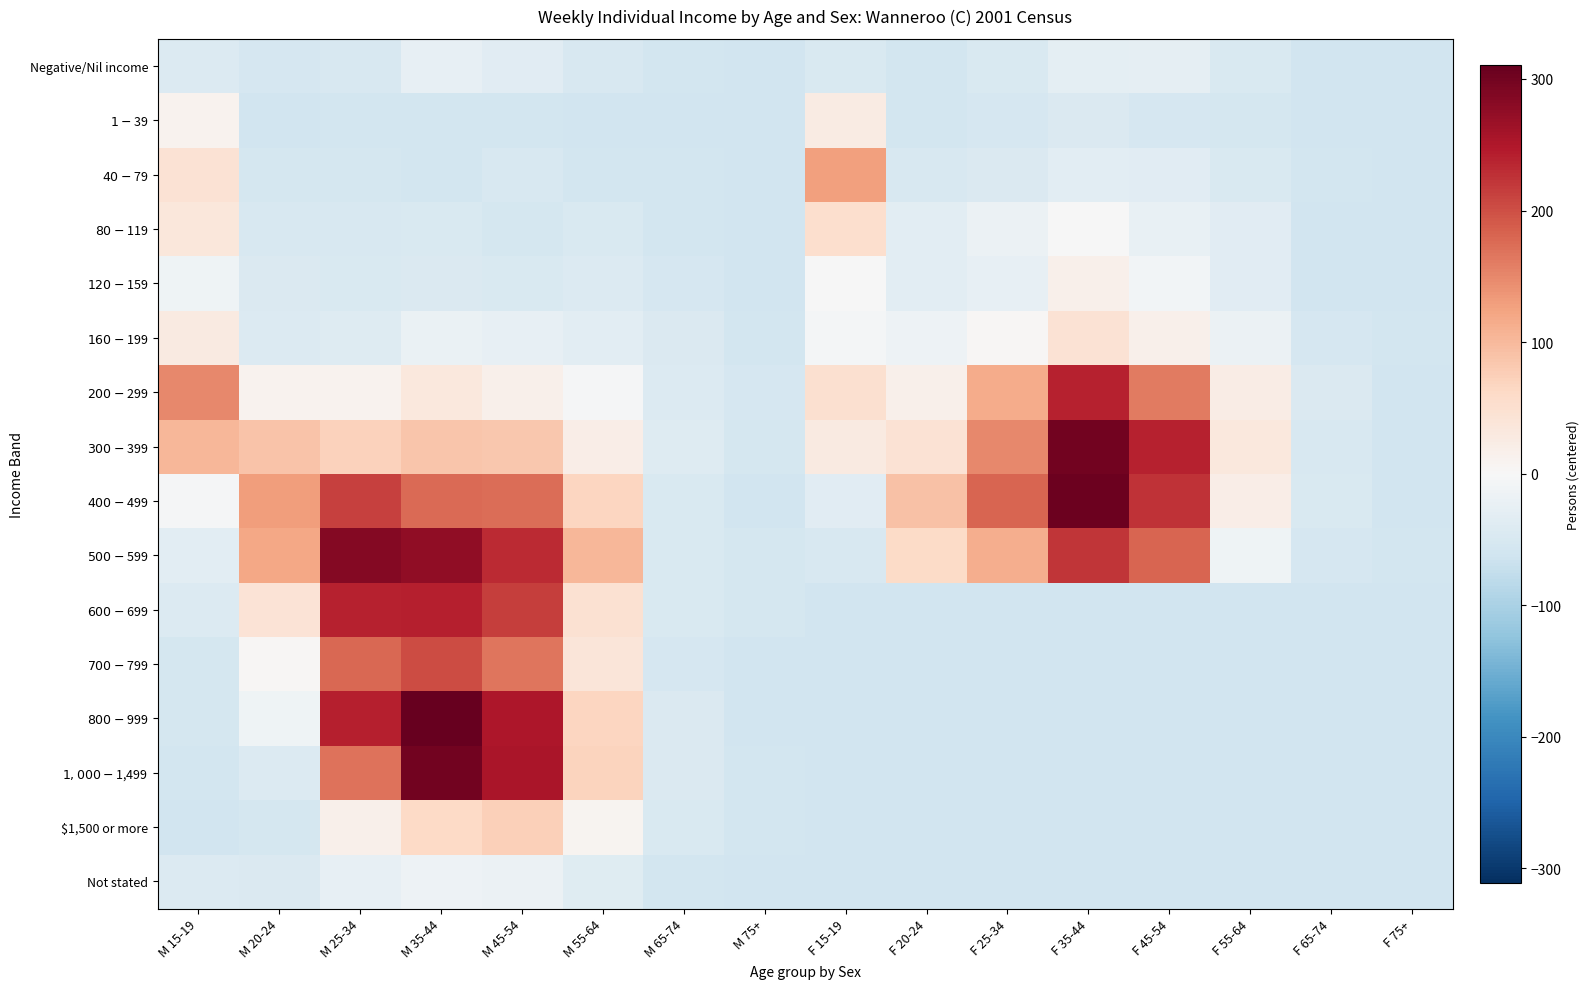

Reading left to right, list all the values displayed in this chart.

Negative/Nil income: M 15-19=-41.3	M 20-24=-52.3	M 25-34=-50.3	M 35-44=-25.3	M 45-54=-34.3	M 55-64=-49.3	M 65-74=-56.3	M 75+=-59.3	F 15-19=-47.3	F 20-24=-56.3	F 25-34=-47.3	F 35-44=-30.3	F 45-54=-28.3	F 55-64=-48.3	F 65-74=-59.3	F 75+=-59.3
$1-$39: M 15-19=9.7	M 20-24=-59.3	M 25-34=-56.3	M 35-44=-56.3	M 45-54=-56.3	M 55-64=-59.3	M 65-74=-59.3	M 75+=-59.3	F 15-19=24.7	F 20-24=-56.3	F 25-34=-53.3	F 35-44=-45.3	F 45-54=-53.3	F 55-64=-55.3	F 65-74=-59.3	F 75+=-59.3
$40-$79: M 15-19=44.7	M 20-24=-55.3	M 25-34=-54.3	M 35-44=-56.3	M 45-54=-50.3	M 55-64=-56.3	M 65-74=-56.3	M 75+=-59.3	F 15-19=127.7	F 20-24=-50.3	F 25-34=-45.3	F 35-44=-32.3	F 45-54=-36.3	F 55-64=-48.3	F 65-74=-56.3	F 75+=-59.3
$80-$119: M 15-19=34.7	M 20-24=-50.3	M 25-34=-49.3	M 35-44=-46.3	M 45-54=-54.3	M 55-64=-47.3	M 65-74=-56.3	M 75+=-59.3	F 15-19=52.7	F 20-24=-33.3	F 25-34=-18.3	F 35-44=-1.3	F 45-54=-22.3	F 55-64=-36.3	F 65-74=-59.3	F 75+=-59.3
$120-$159: M 15-19=-13.3	M 20-24=-44.3	M 25-34=-47.3	M 35-44=-45.3	M 45-54=-48.3	M 55-64=-42.3	M 65-74=-53.3	M 75+=-59.3	F 15-19=-1.3	F 20-24=-33.3	F 25-34=-26.3	F 35-44=14.7	F 45-54=-8.3	F 55-64=-34.3	F 65-74=-59.3	F 75+=-59.3
$160-$199: M 15-19=27.7	M 20-24=-41.3	M 25-34=-40.3	M 35-44=-21.3	M 45-54=-26.3	M 55-64=-33.3	M 65-74=-44.3	M 75+=-56.3	F 15-19=-5.3	F 20-24=-15.3	F 25-34=3.7	F 35-44=45.7	F 45-54=14.7	F 55-64=-18.3	F 65-74=-53.3	F 75+=-56.3
$200-$299: M 15-19=148.7	M 20-24=10.7	M 25-34=10.7	M 35-44=33.7	M 45-54=15.7	M 55-64=-4.3	M 65-74=-41.3	M 75+=-53.3	F 15-19=48.7	F 20-24=15.7	F 25-34=114.7	F 35-44=239.7	F 45-54=160.7	F 55-64=23.7	F 65-74=-45.3	F 75+=-59.3
$300-$399: M 15-19=102.7	M 20-24=88.7	M 25-34=72.7	M 35-44=86.7	M 45-54=83.7	M 55-64=21.7	M 65-74=-40.3	M 75+=-55.3	F 15-19=27.7	F 20-24=43.7	F 25-34=148.7	F 35-44=298.7	F 45-54=238.7	F 55-64=31.7	F 65-74=-49.3	F 75+=-59.3
$400-$499: M 15-19=-4.3	M 20-24=130.7	M 25-34=212.7	M 35-44=176.7	M 45-54=174.7	M 55-64=67.7	M 65-74=-48.3	M 75+=-59.3	F 15-19=-36.3	F 20-24=90.7	F 25-34=181.7	F 35-44=303.7	F 45-54=224.7	F 55-64=21.7	F 65-74=-48.3	F 75+=-59.3
$500-$599: M 15-19=-33.3	M 20-24=119.7	M 25-34=284.7	M 35-44=275.7	M 45-54=232.7	M 55-64=103.7	M 65-74=-48.3	M 75+=-55.3	F 15-19=-50.3	F 20-24=58.7	F 25-34=113.7	F 35-44=222.7	F 45-54=181.7	F 55-64=-12.3	F 65-74=-53.3	F 75+=-56.3
$600-$699: M 15-19=-43.3	M 20-24=42.7	M 25-34=238.7	M 35-44=241.7	M 45-54=214.7	M 55-64=47.7	M 65-74=-46.3	M 75+=-54.3	F 15-19=-59.3	F 20-24=-59.3	F 25-34=-59.3	F 35-44=-59.3	F 45-54=-59.3	F 55-64=-59.3	F 65-74=-59.3	F 75+=-59.3
$700-$799: M 15-19=-55.3	M 20-24=3.7	M 25-34=177.7	M 35-44=201.7	M 45-54=166.7	M 55-64=37.7	M 65-74=-51.3	M 75+=-59.3	F 15-19=-59.3	F 20-24=-59.3	F 25-34=-59.3	F 35-44=-59.3	F 45-54=-59.3	F 55-64=-59.3	F 65-74=-59.3	F 75+=-59.3
$800-$999: M 15-19=-54.3	M 20-24=-12.3	M 25-34=242.7	M 35-44=310.7	M 45-54=250.7	M 55-64=65.7	M 65-74=-45.3	M 75+=-59.3	F 15-19=-59.3	F 20-24=-59.3	F 25-34=-59.3	F 35-44=-59.3	F 45-54=-59.3	F 55-64=-59.3	F 65-74=-59.3	F 75+=-59.3
$1,000-$1,499: M 15-19=-56.3	M 20-24=-43.3	M 25-34=169.7	M 35-44=299.7	M 45-54=254.7	M 55-64=69.7	M 65-74=-45.3	M 75+=-56.3	F 15-19=-59.3	F 20-24=-59.3	F 25-34=-59.3	F 35-44=-59.3	F 45-54=-59.3	F 55-64=-59.3	F 65-74=-59.3	F 75+=-59.3
$1,500 or more: M 15-19=-59.3	M 20-24=-54.3	M 25-34=15.7	M 35-44=60.7	M 45-54=73.7	M 55-64=8.7	M 65-74=-48.3	M 75+=-56.3	F 15-19=-59.3	F 20-24=-59.3	F 25-34=-59.3	F 35-44=-59.3	F 45-54=-59.3	F 55-64=-59.3	F 65-74=-59.3	F 75+=-59.3
Not stated: M 15-19=-42.3	M 20-24=-44.3	M 25-34=-24.3	M 35-44=-15.3	M 45-54=-17.3	M 55-64=-37.3	M 65-74=-56.3	M 75+=-59.3	F 15-19=-59.3	F 20-24=-59.3	F 25-34=-59.3	F 35-44=-59.3	F 45-54=-59.3	F 55-64=-59.3	F 65-74=-59.3	F 75+=-59.3